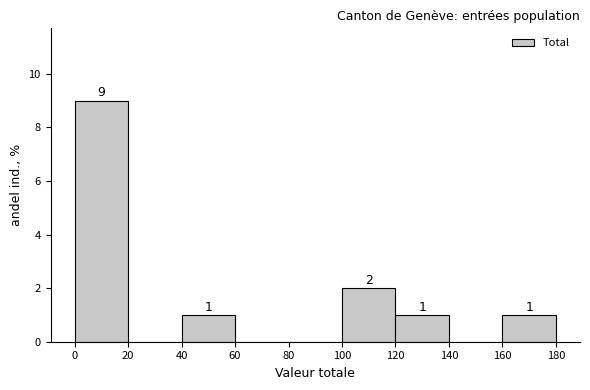

Over which range of the x-axis is the bar tallest?

0 to 20